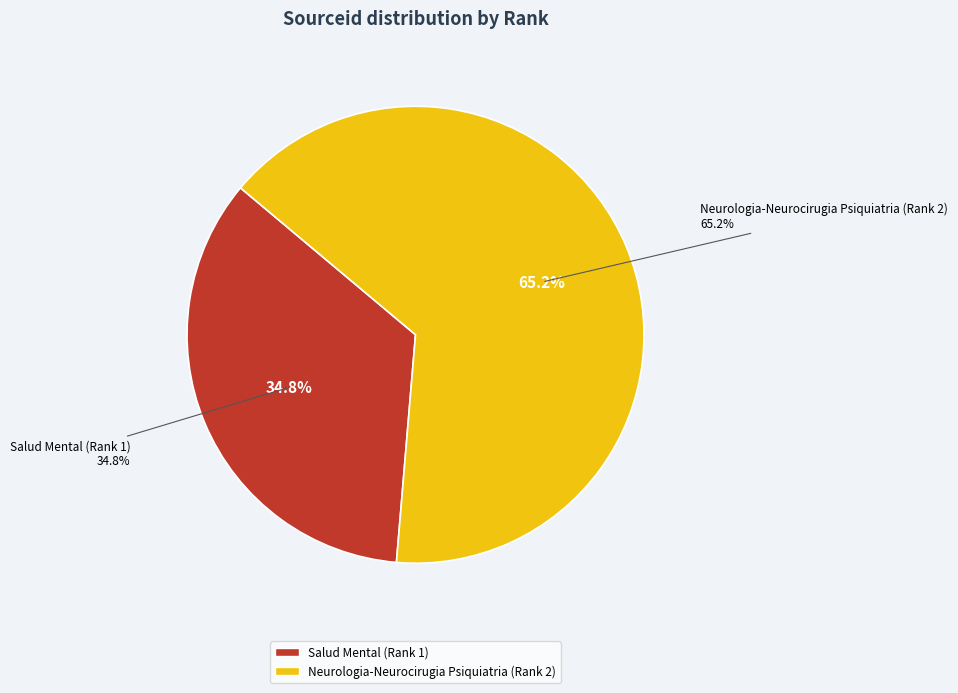

What is the smallest slice in the pie chart?

Salud Mental (Rank 1)